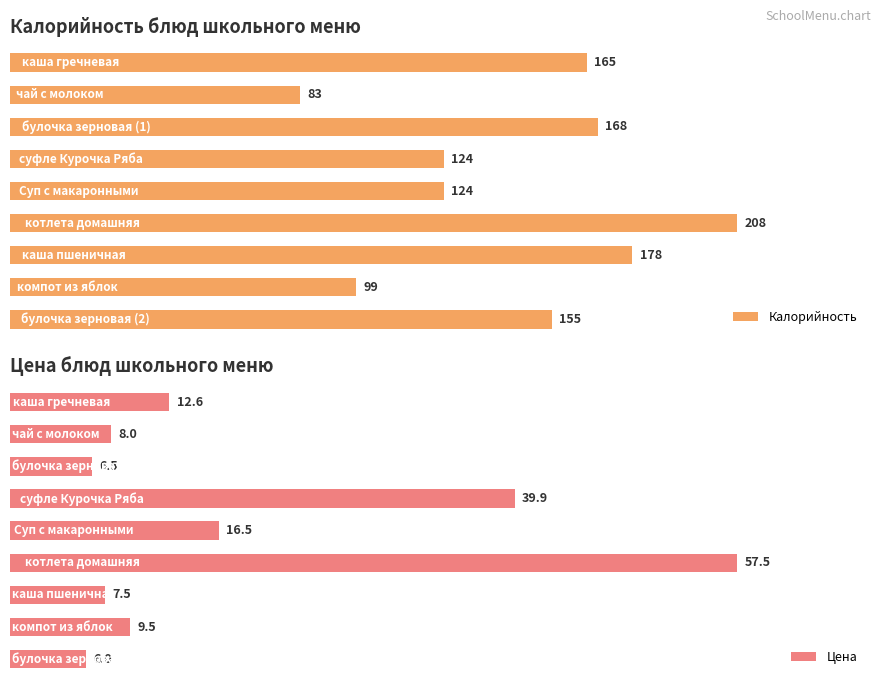

How many bars are there in total?

18